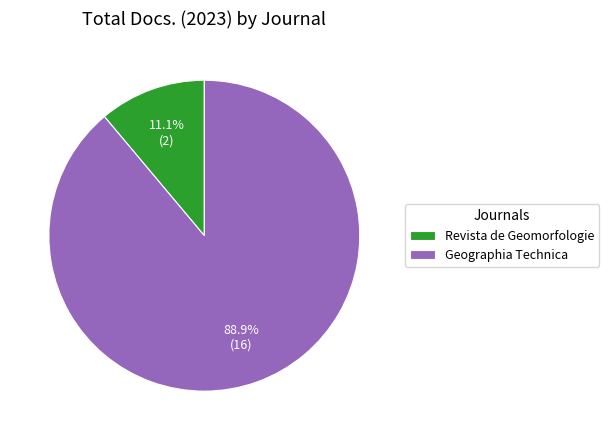

To the nearest percent, what percentage of the pie is Revista de Geomorfologie?

11%